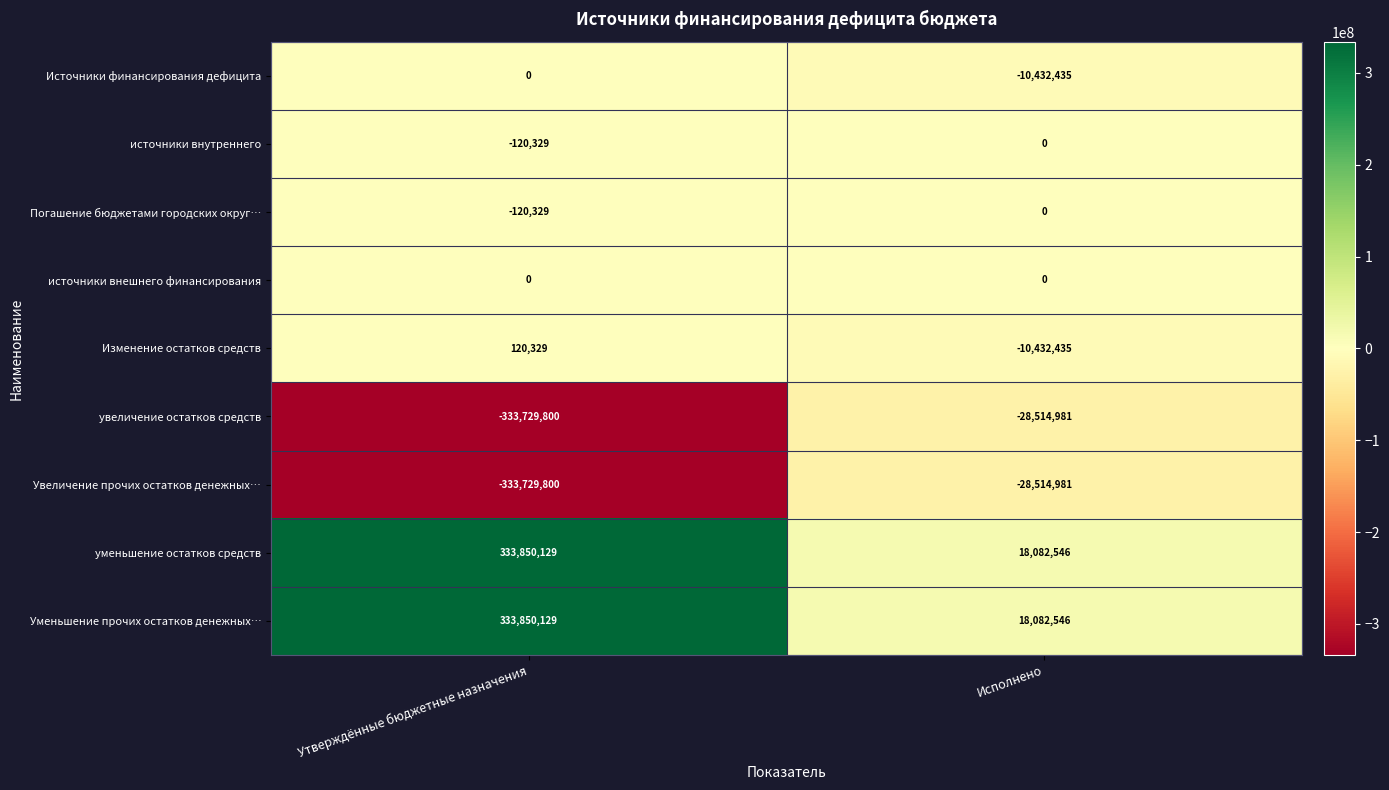

What is the lowest value of the Уменьшение прочих остатков денежных… series?

18082546